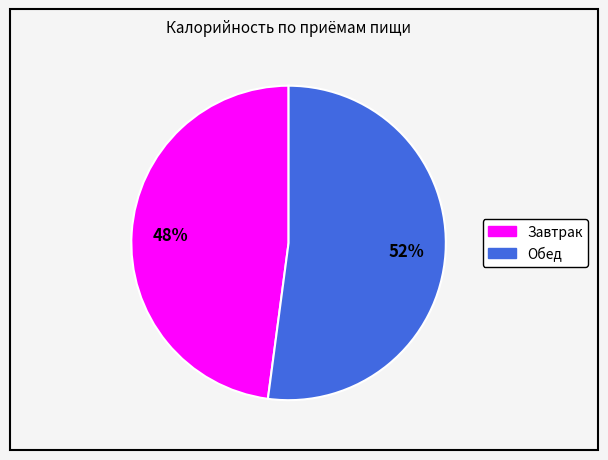

To the nearest percent, what is the average slice percentage?

50%